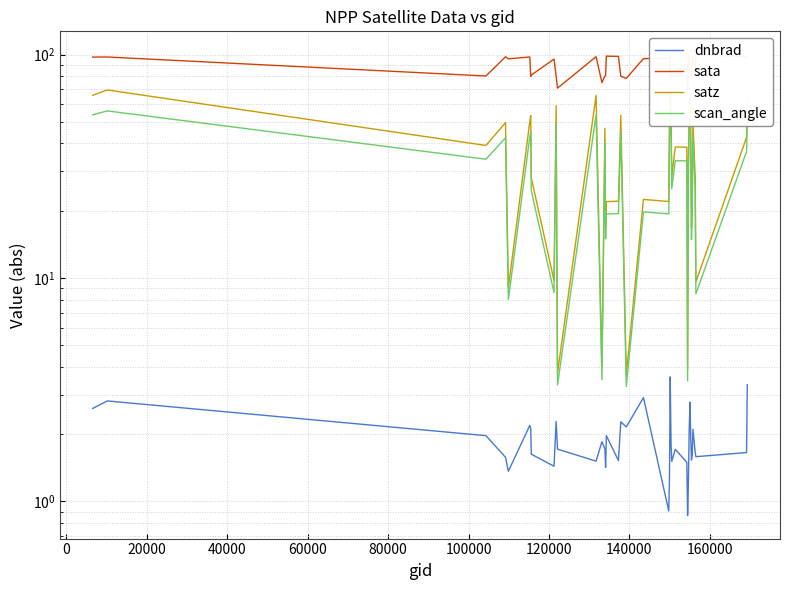

At 100000, list the series in order from smallest to largest.

dnbrad, scan_angle, satz, sata